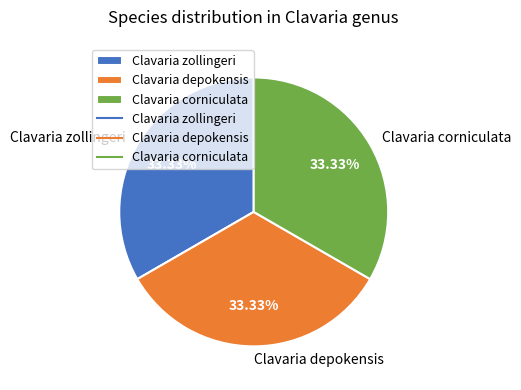

What is the ratio of the value at Clavaria zollingeri to the value at Clavaria depokensis?

1.0